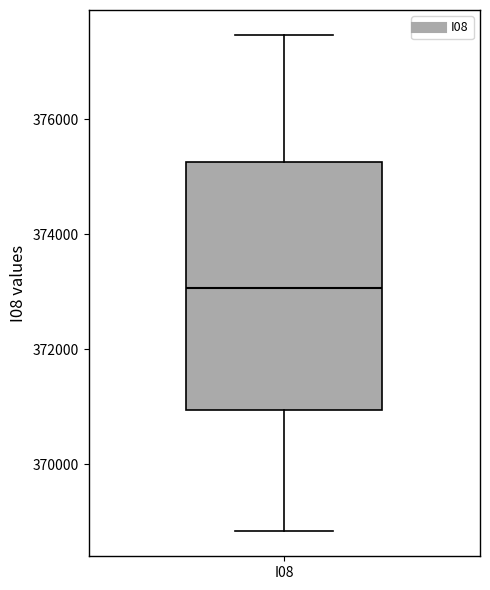

Where is the upper edge of the box for I08 on the y-axis? The values are not printed on the chart, so give them approximately, as read against the axis.

375200